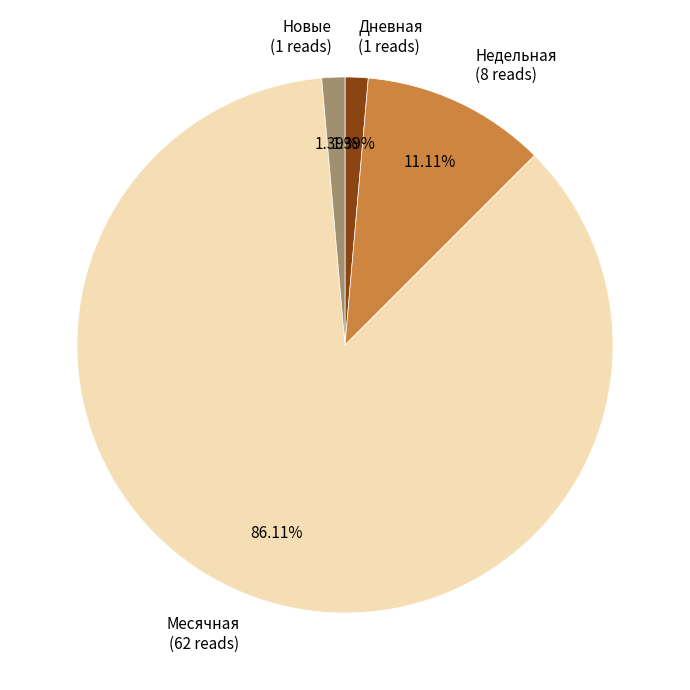

Does Месячная (62 reads) account for over 50% of the chart?

Yes